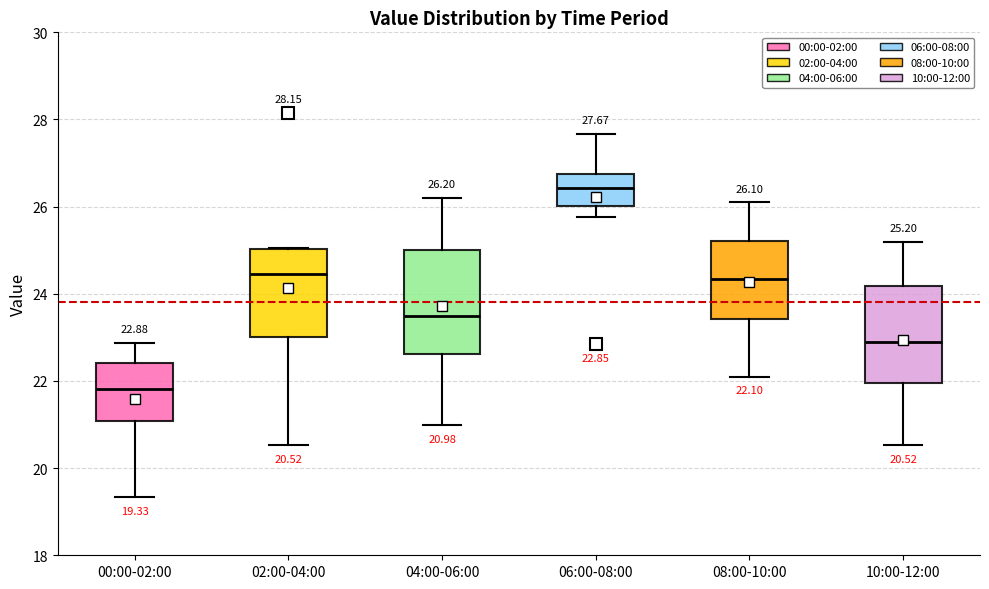

Which box's median line is the lowest?

00:00-02:00